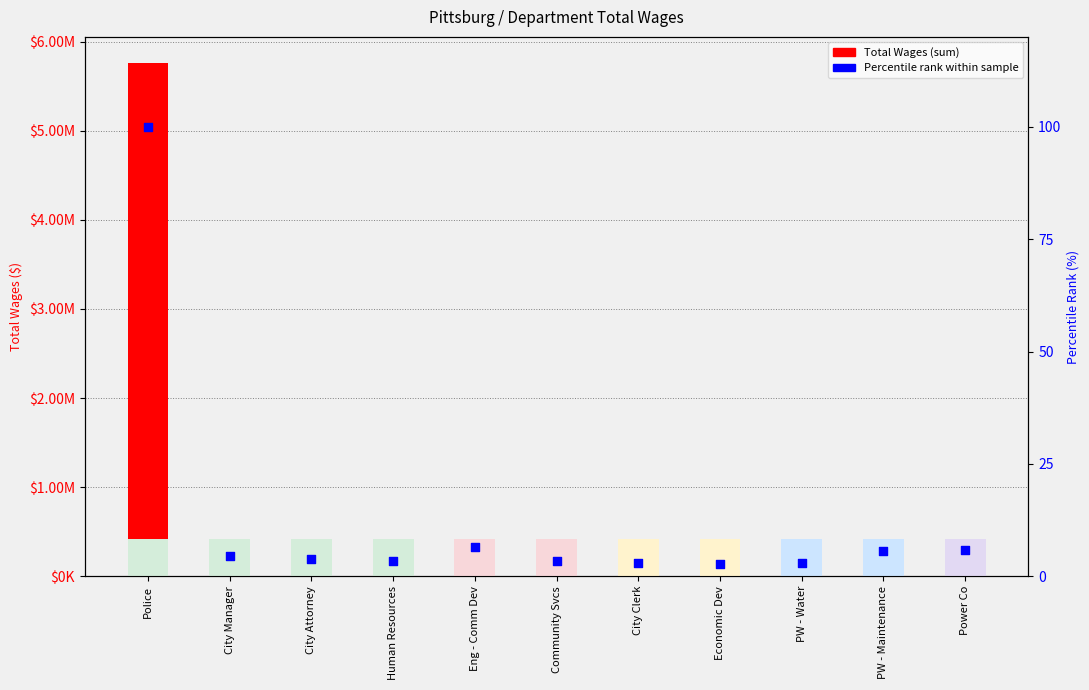

Which series contains the lowest Y value?

Percentile rank within dept